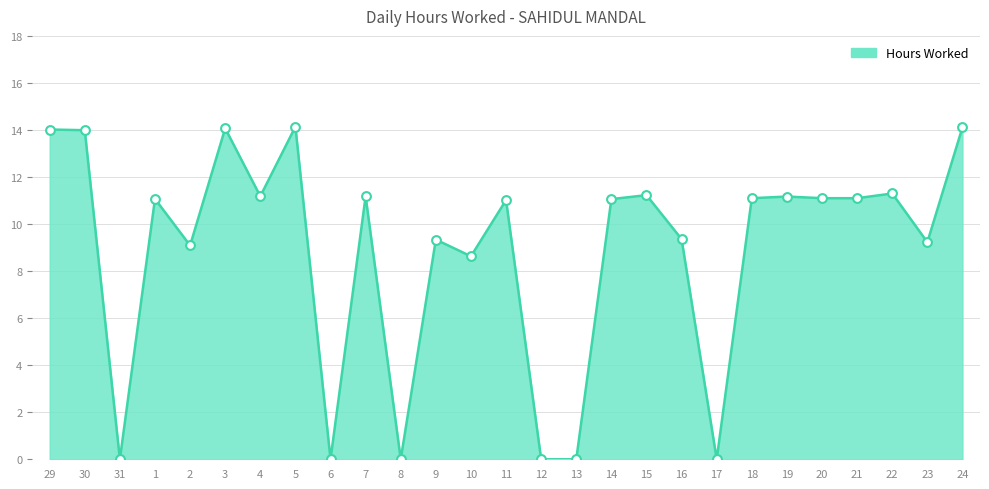

What is the ratio of the value at 16 to the value at 5?

0.7